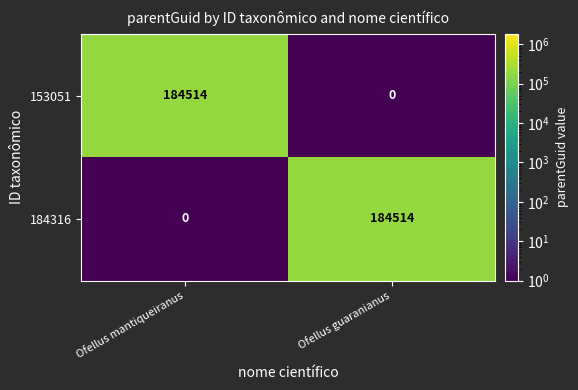

What is the spread (max minus min) of values at Ofellus mantiqueiranus?

184514